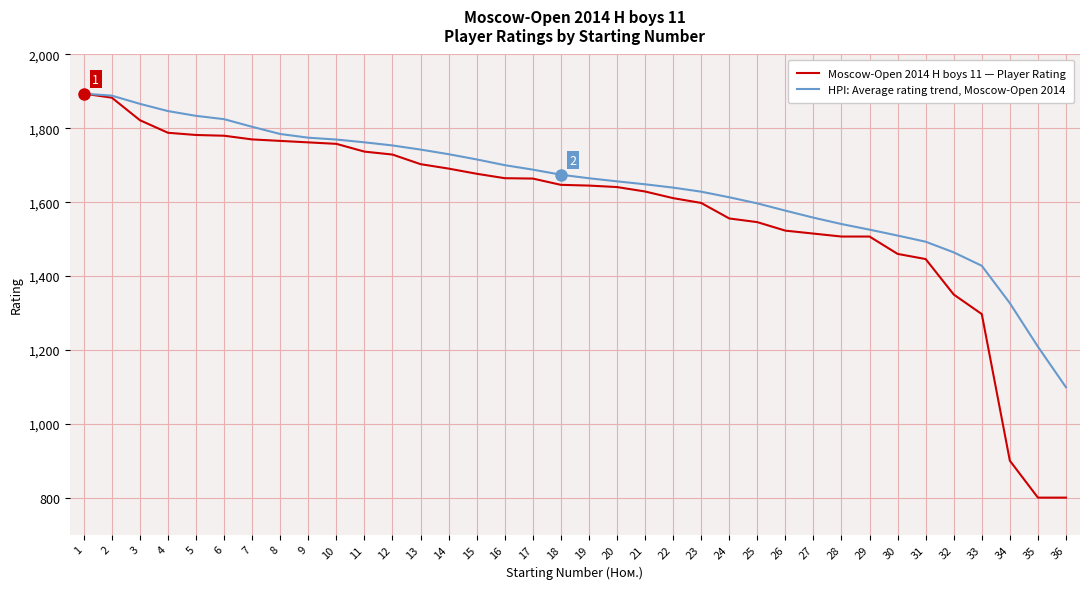

What is the average value of the HPI: Average rating trend, Moscow-Open 2014 series?

1645.4